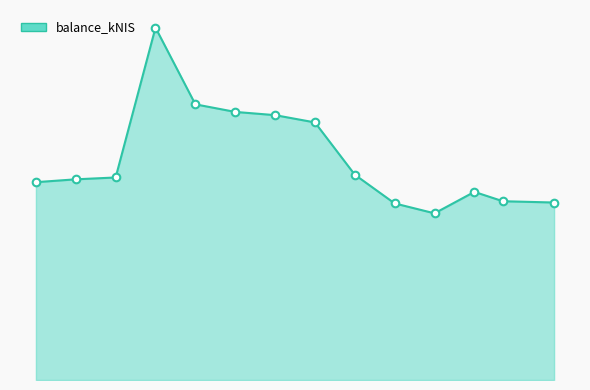

Does the chart have visible grid lines?

No